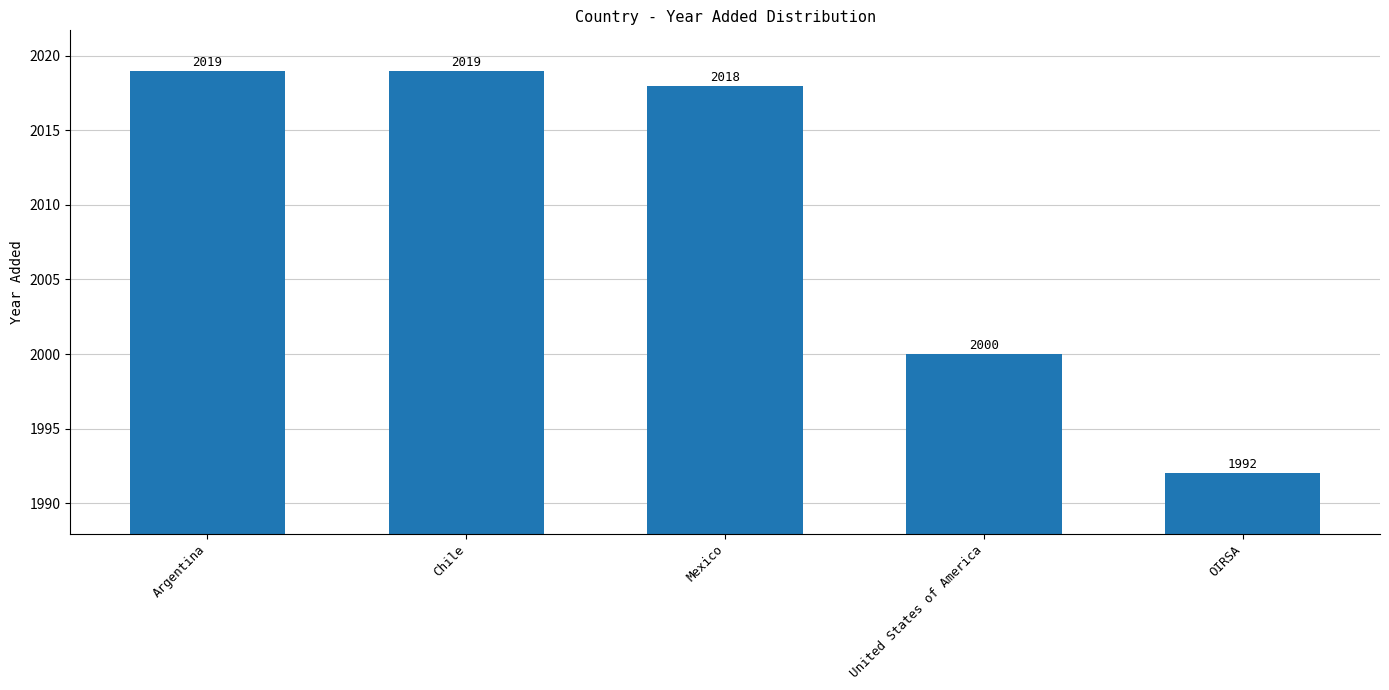

Approximately how many times larger is the value at OIRSA compared to Argentina?

1.0